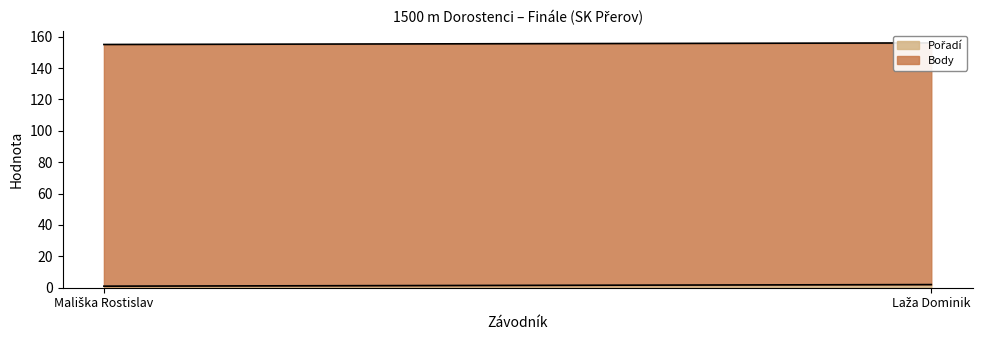

Is it true that Pořadí equals 2 at Laža Dominik?

True